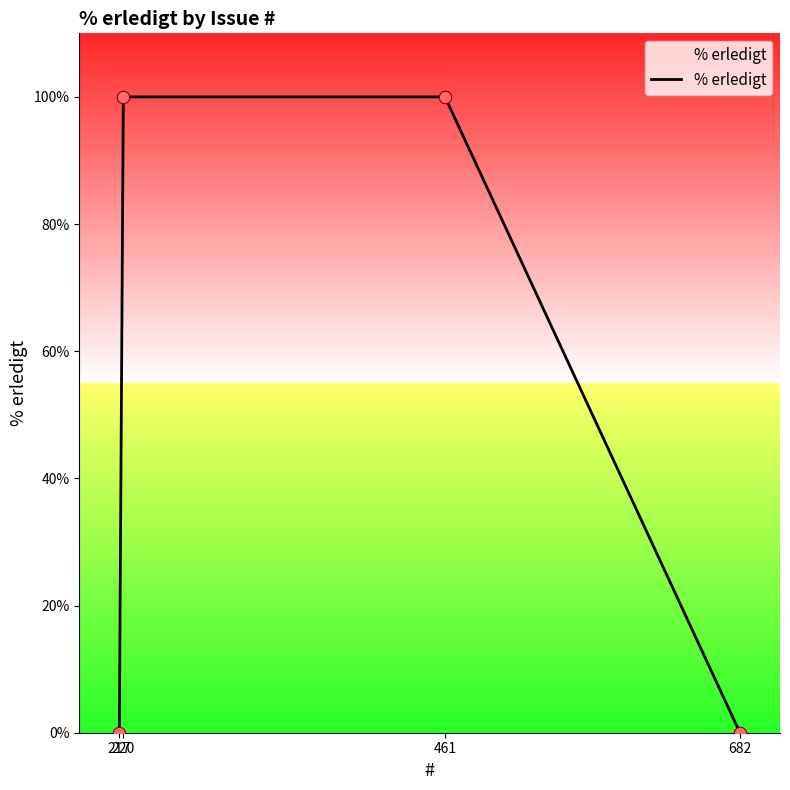

What is the change in value from 461 to 682?

-100